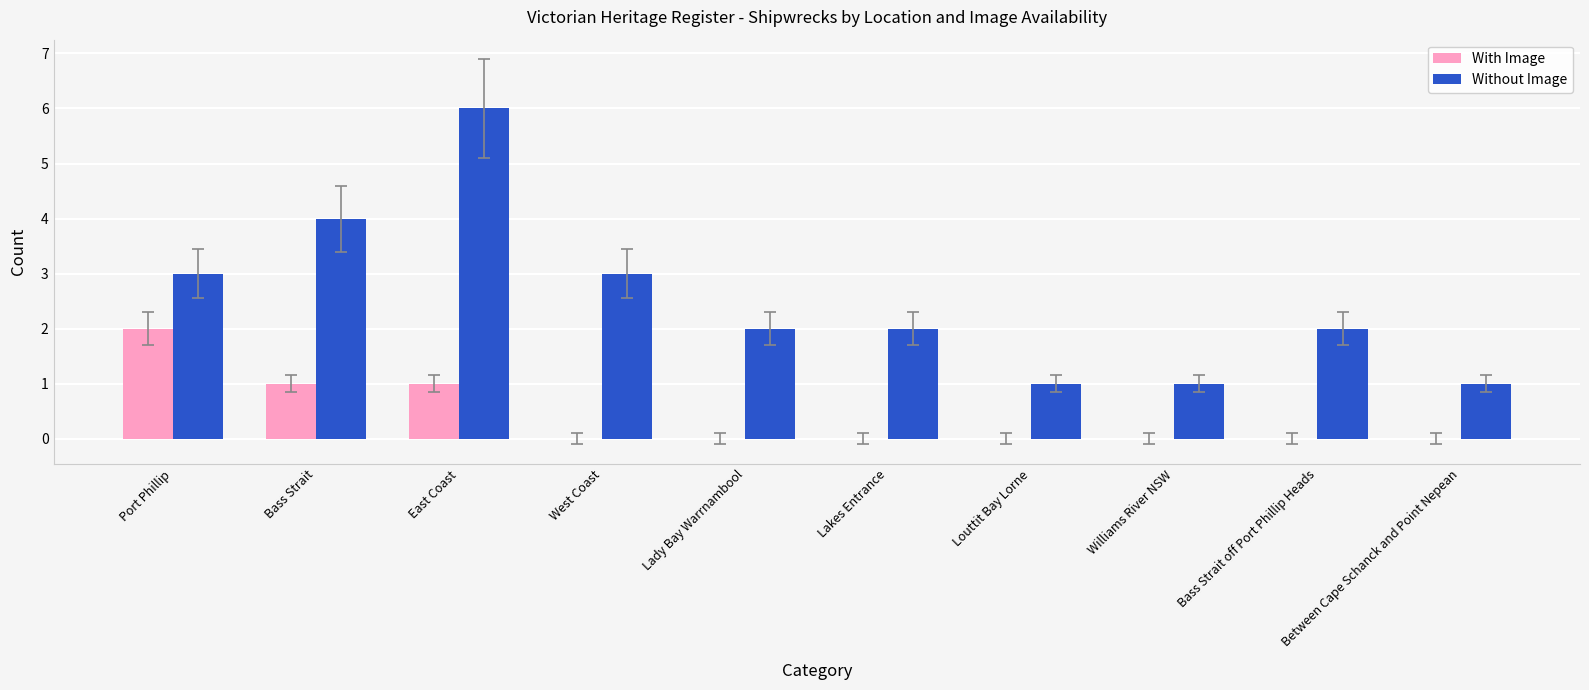

Between West Coast and Louttit Bay Lorne, which series saw the biggest shift?

Without Image